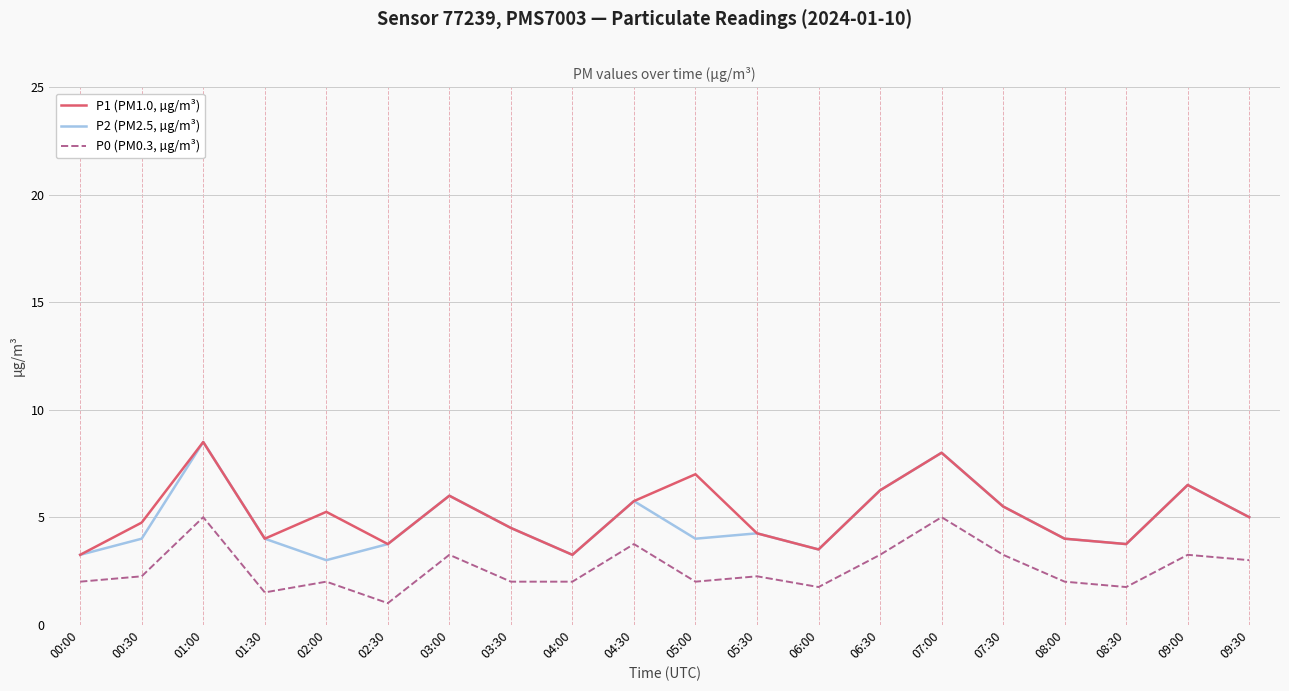

True or false: P0 (PM0.3, µg/m³) and P1 (PM1.0, µg/m³) intersect in this chart.

False